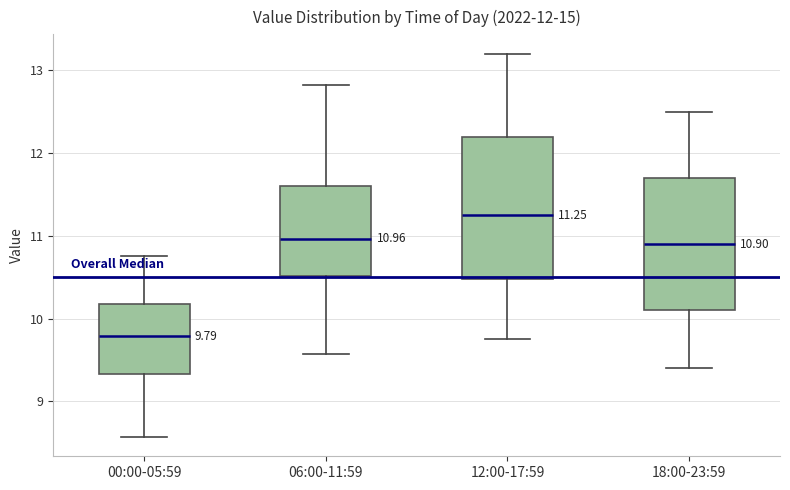

Which box's median line is the lowest?

00:00-05:59